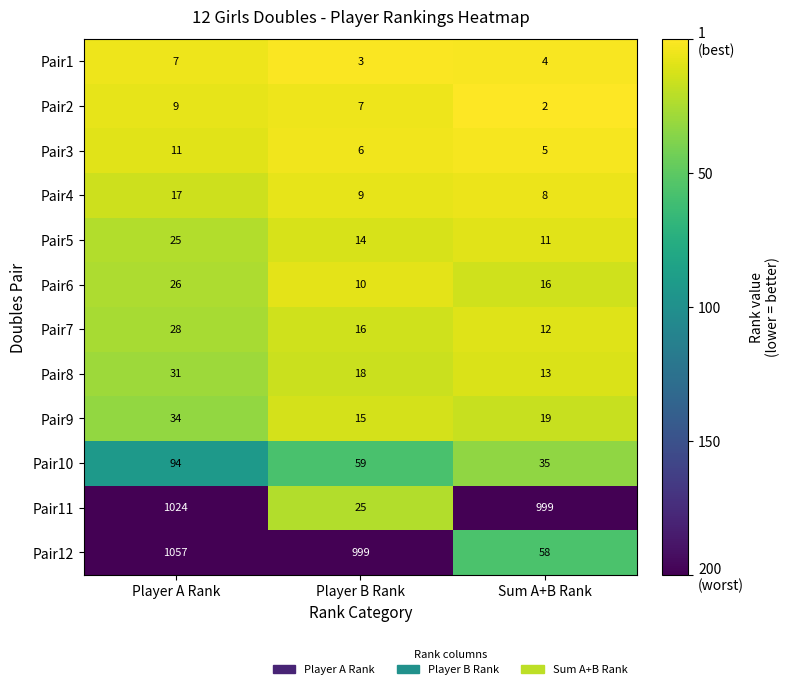

Is the value of Pair9 at Player A Rank greater than the value of Pair4 at Sum A+B Rank?

Yes